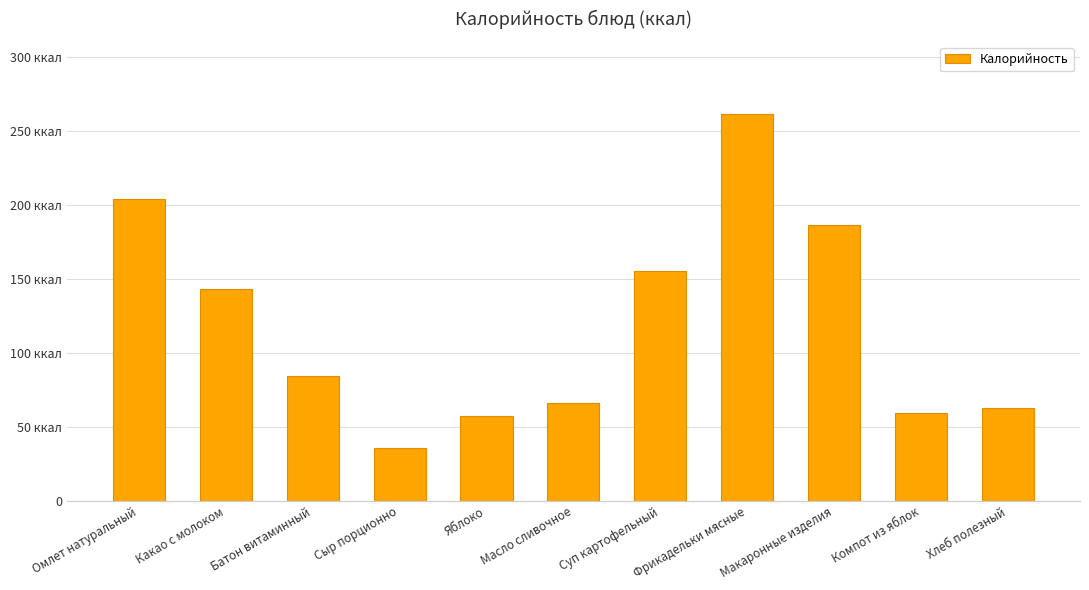

How many bars are there in total?

11